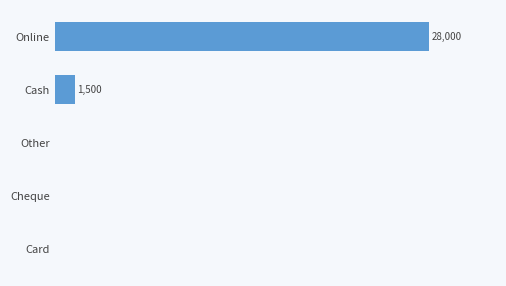

What is the sum of all values?

29500